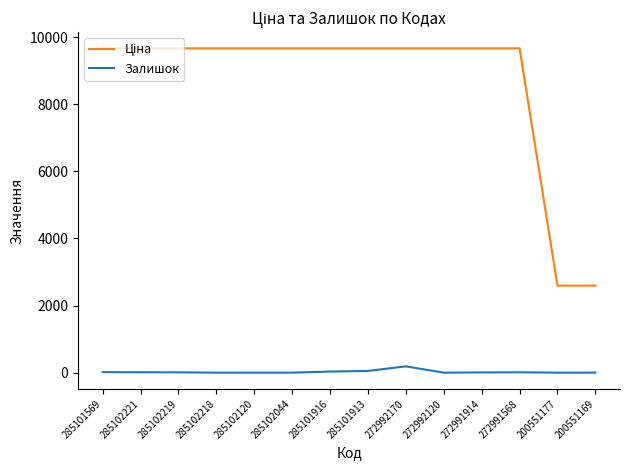

The Залишок series shows 9.0 at 272991914. True or false?

True